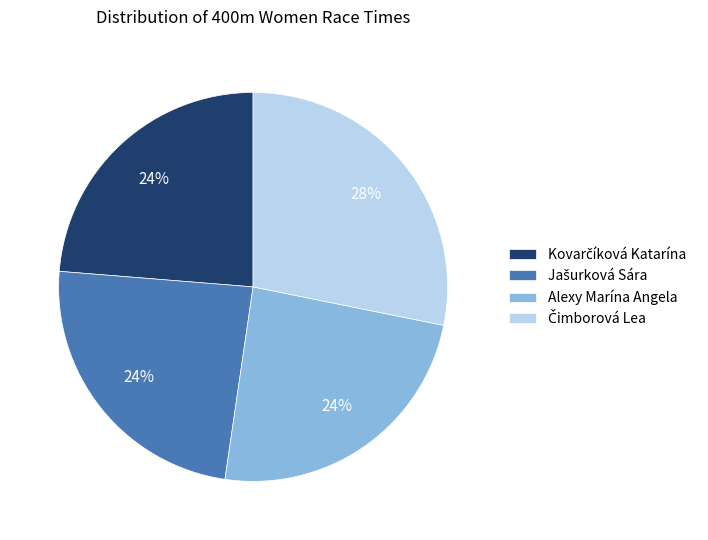

What percentage is the Alexy Marína Angela slice, to the nearest percent?

24%